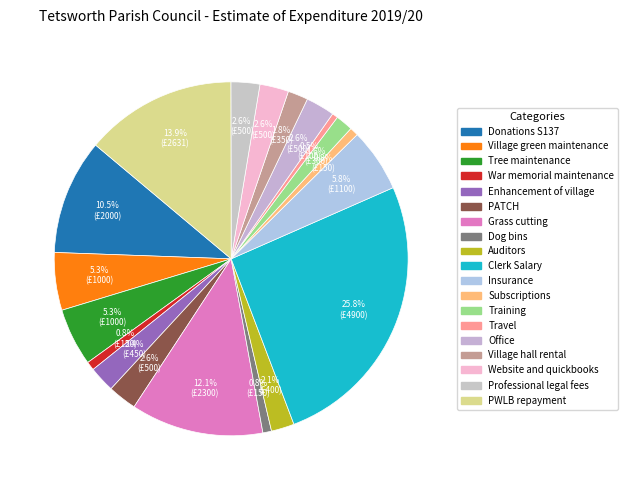

Is there a majority slice in this chart?

No